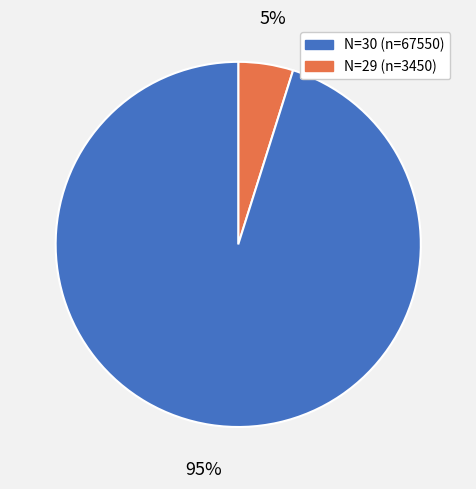

Is there any slice that represents more than half of the pie?

Yes